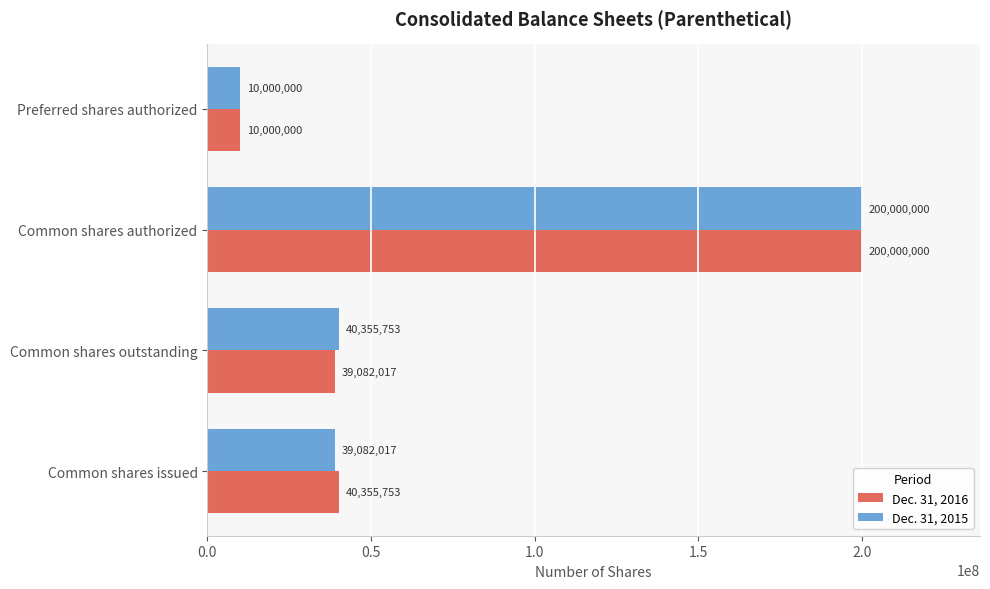

Which series changed the most between Common shares issued and Common shares authorized?

Dec. 31, 2015